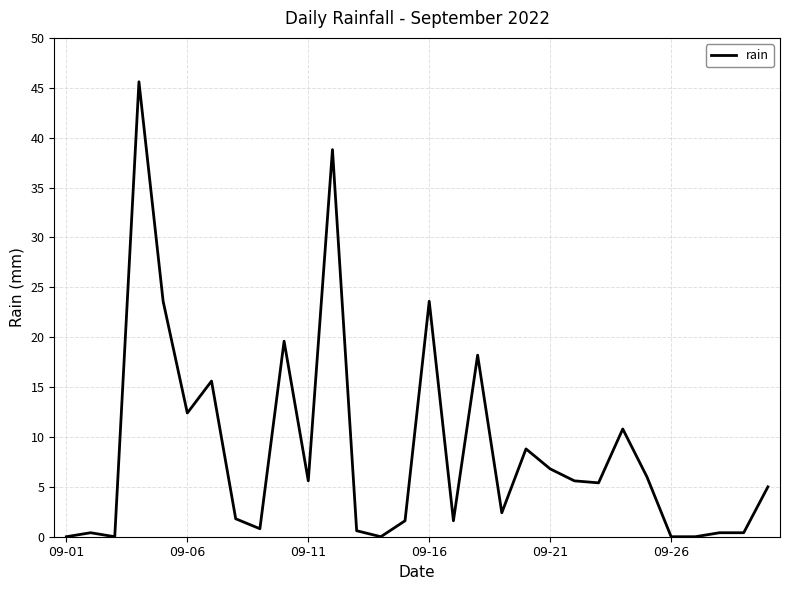

Count the number of categories in the chart.

30